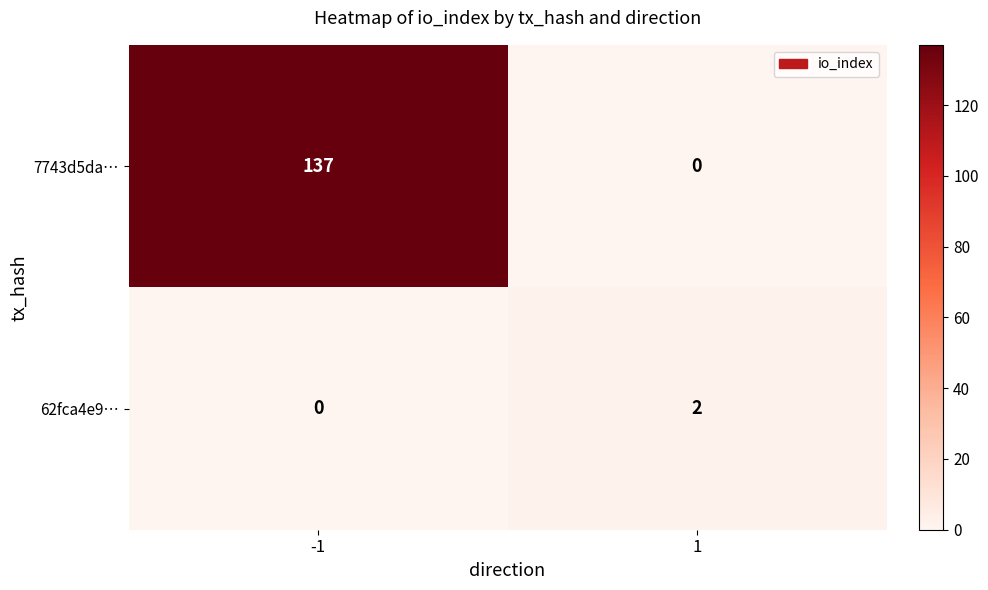

What is the sum of all 7743d5da… values?

137